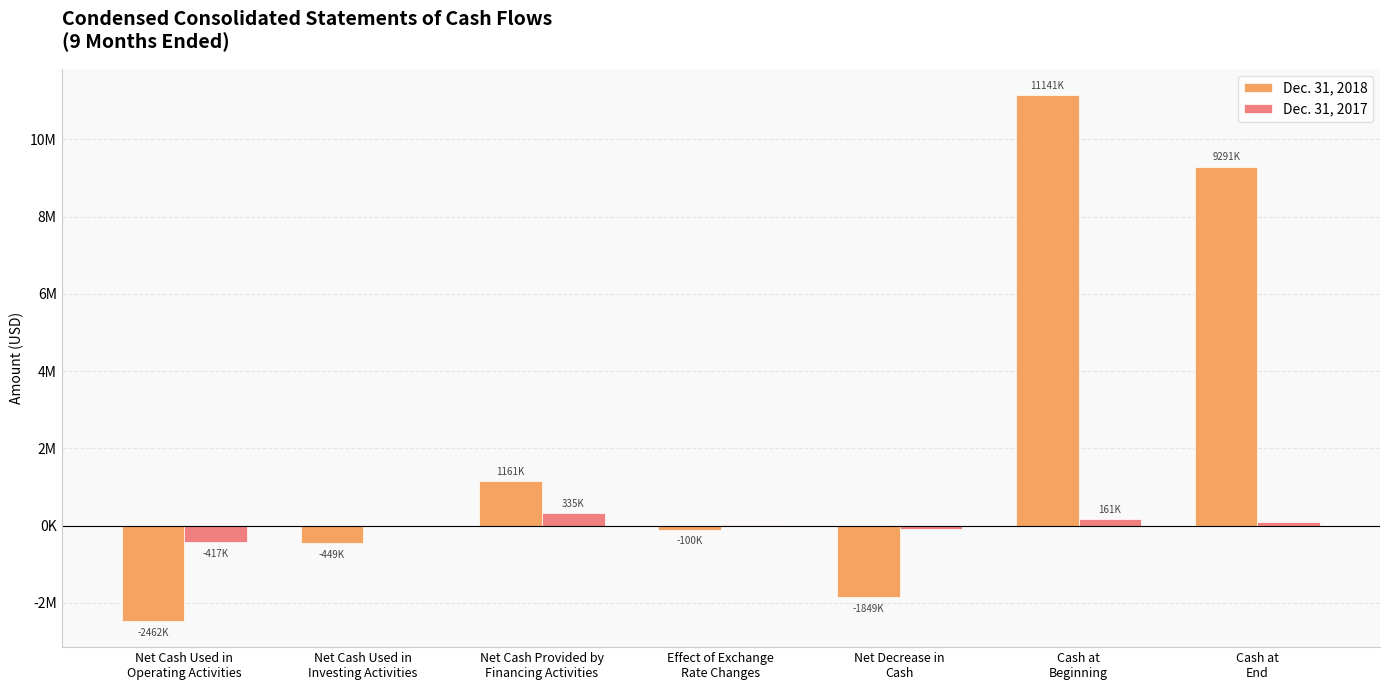

What position from the left is Net Cash Used in
Operating Activities?

1